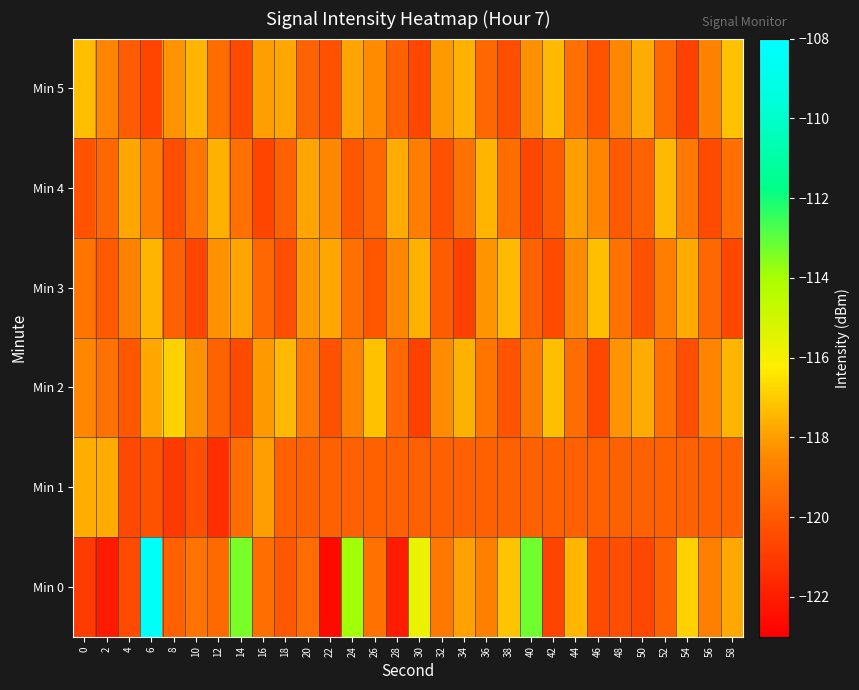

Which label corresponds to the largest value in the chart?

6